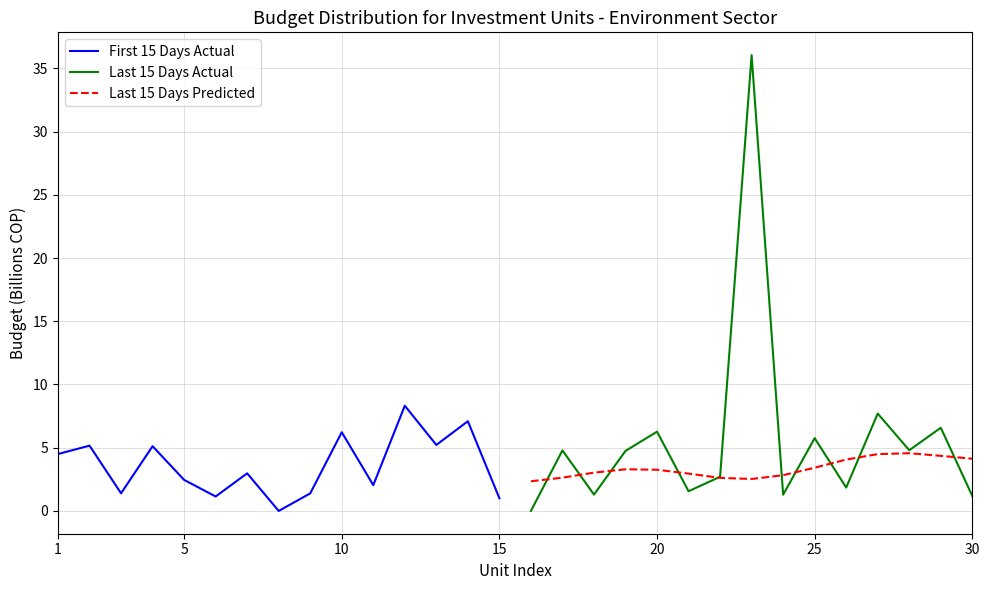

How many distinct data groups are displayed?

3